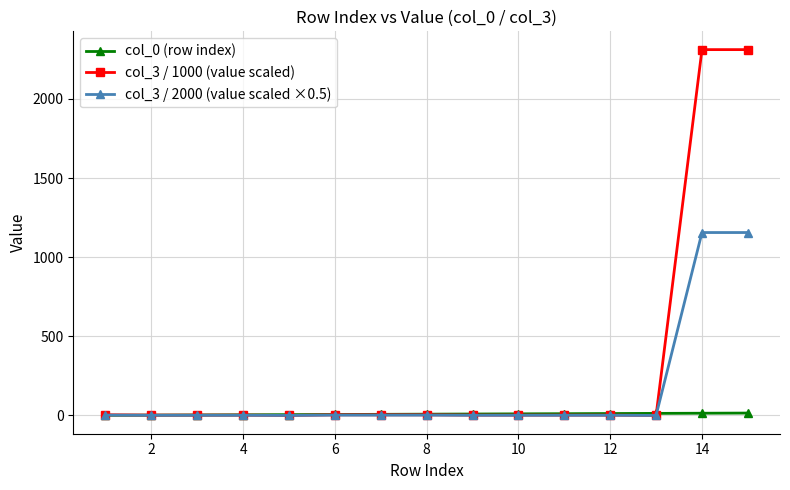

How many data points in col_0 (row index) are less than 8?

7